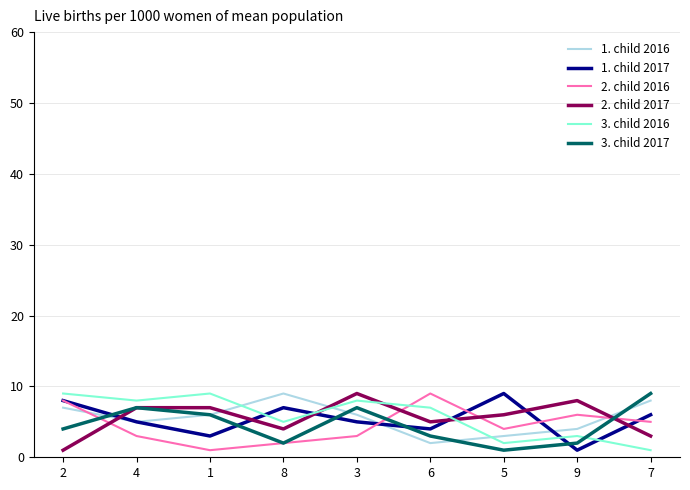

Is this an area chart (filled region under the line)?

No